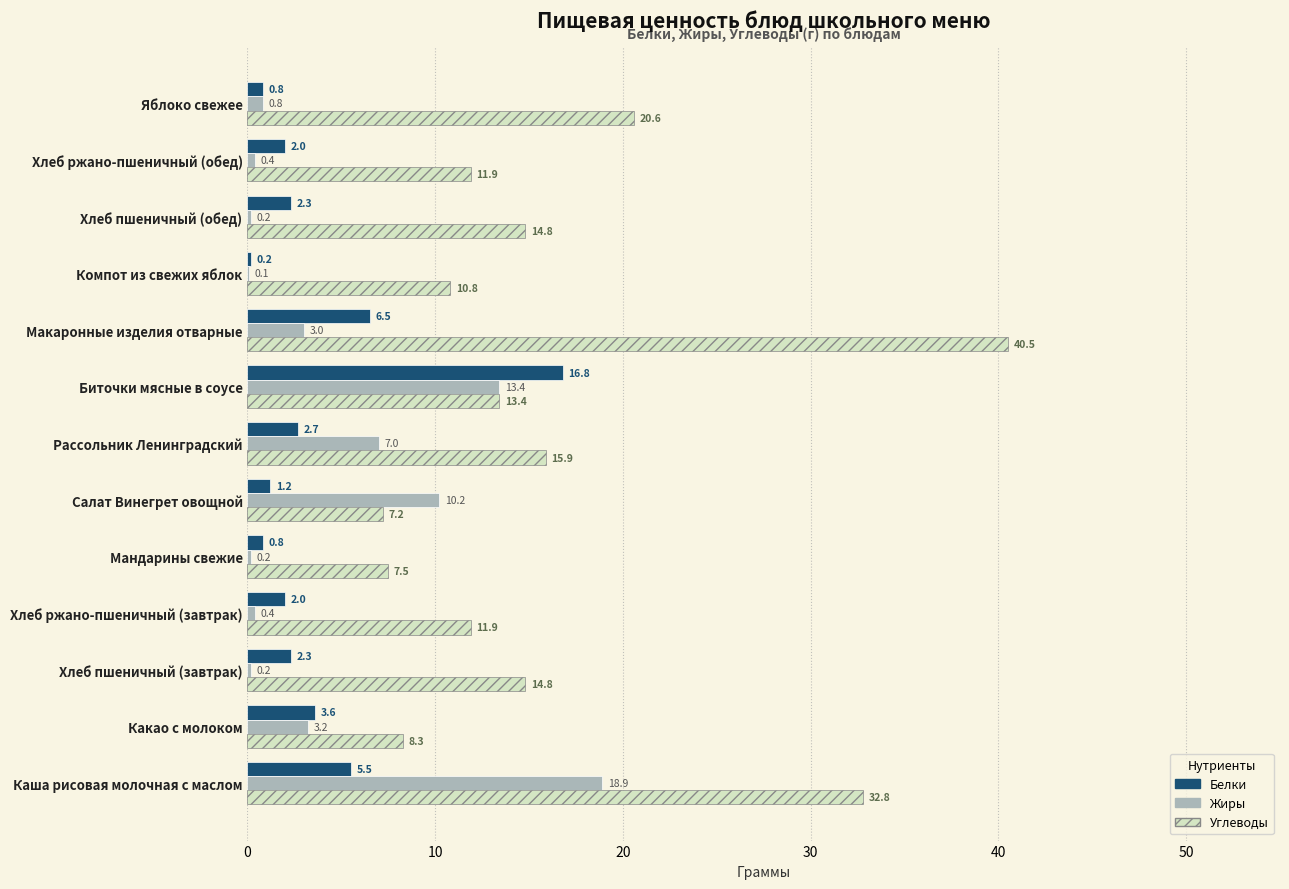

What is the greatest value displayed?

40.5